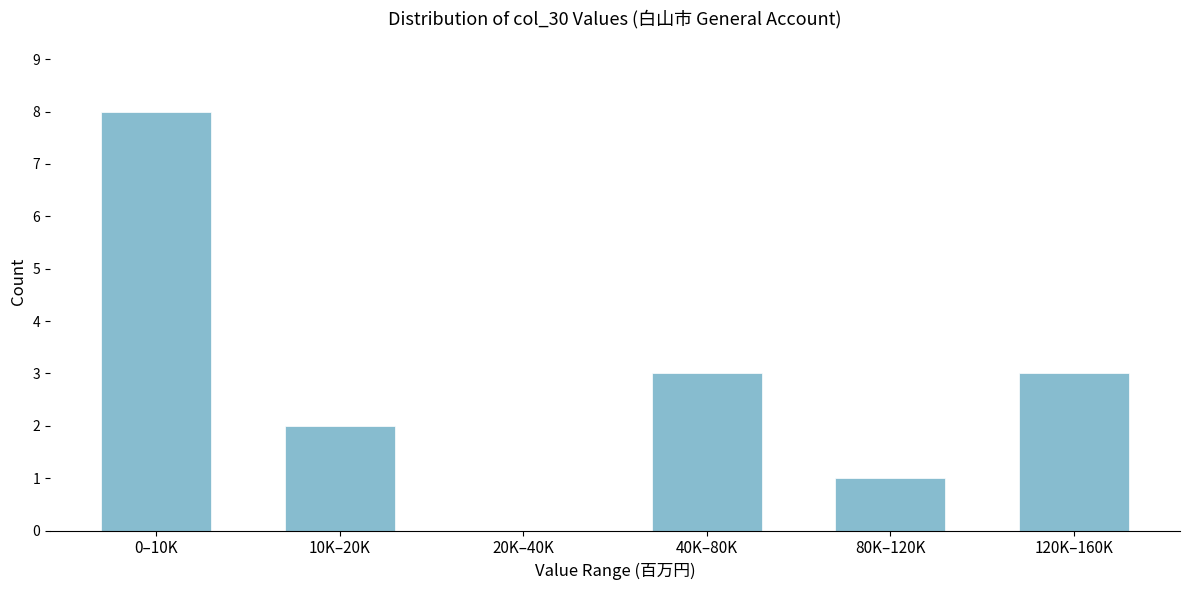

Reading left to right, what are all the values shown in this chart?

0–10K=8	10K–20K=2	20K–40K=0	40K–80K=3	80K–120K=1	120K–160K=3